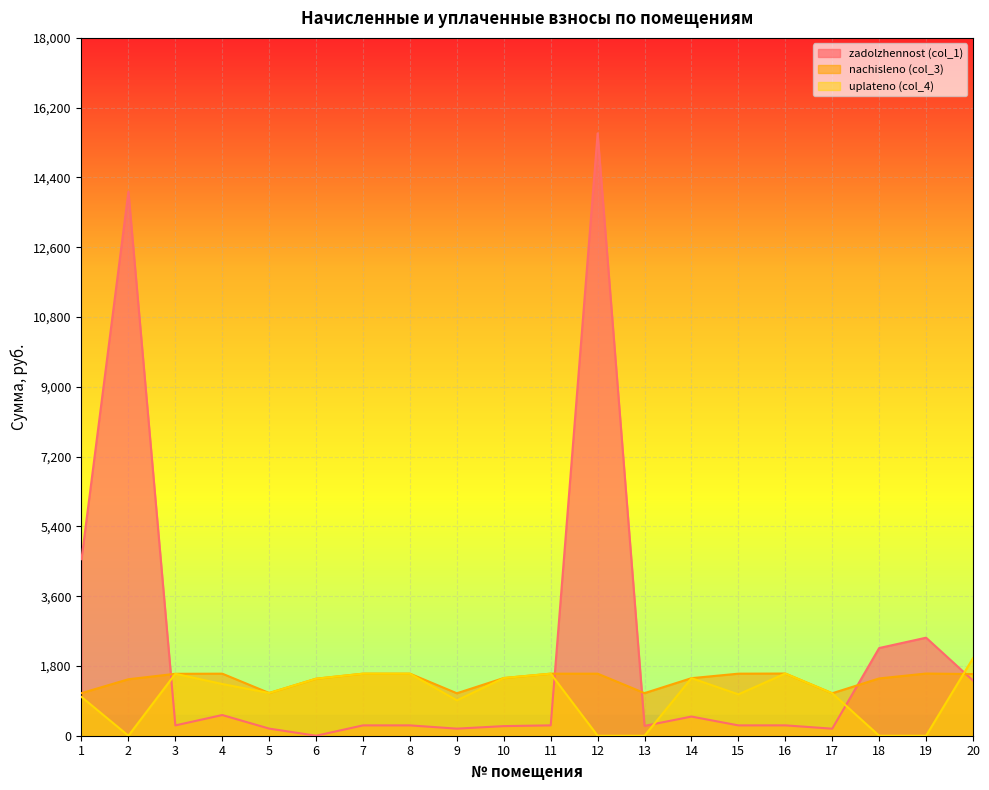

How many data points in uplateno (col_4) are less than 1333?

10